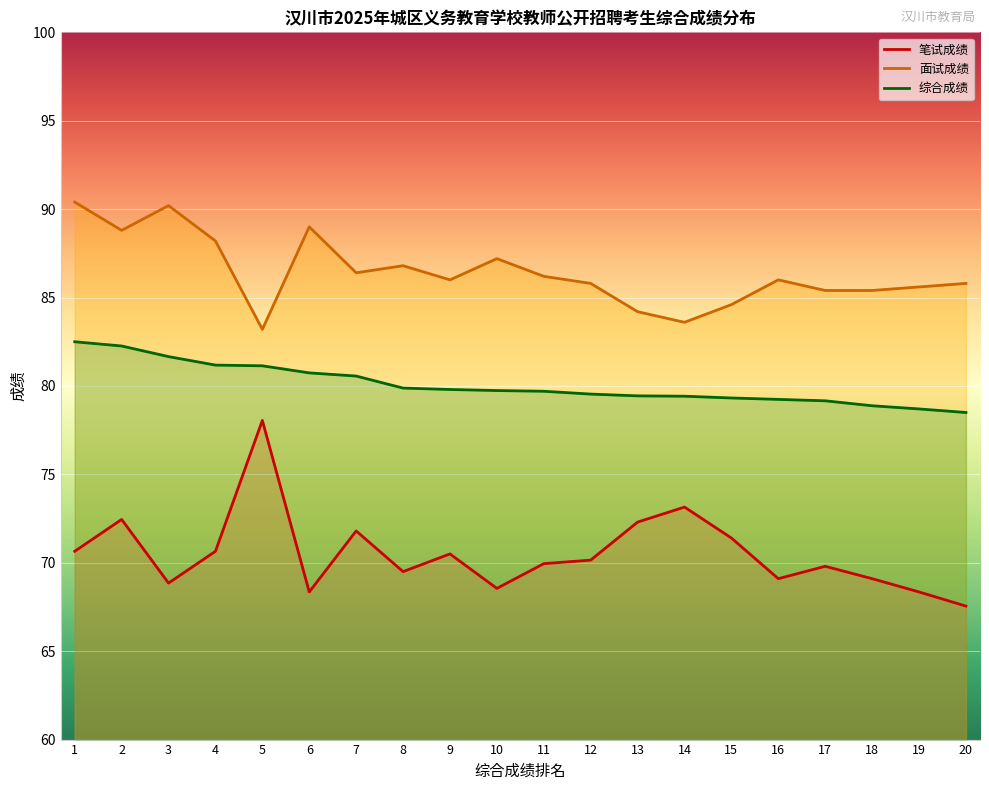

What is the value of the 面试成绩 point at the 11th from the left?

86.2